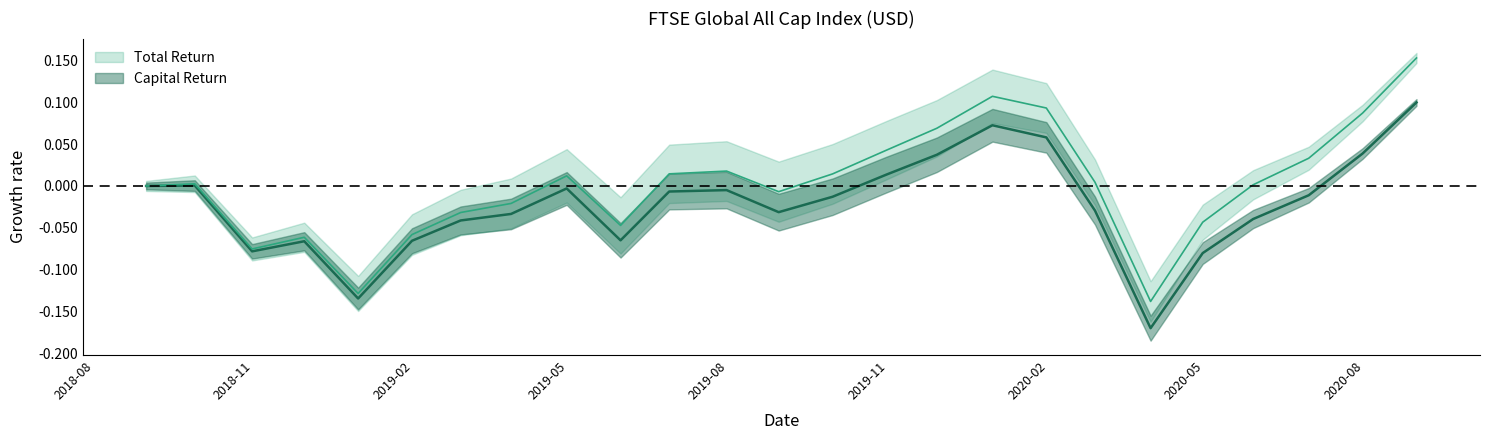

Is it true that Capital Return equals -0.3 at 2020-03-31?

False